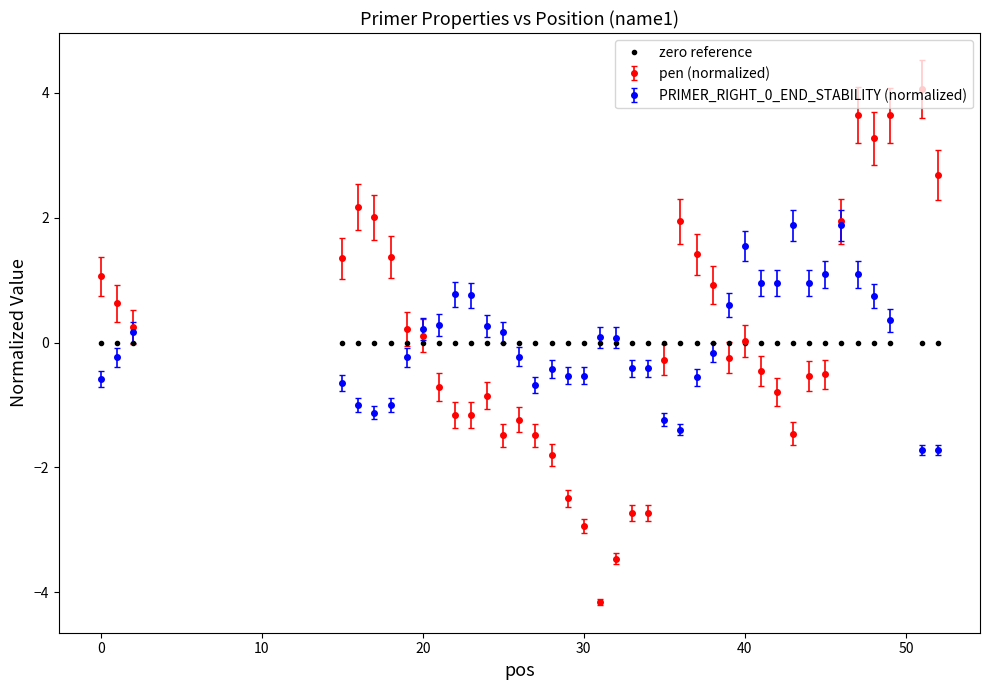

What is the smallest value displayed?

-4.2